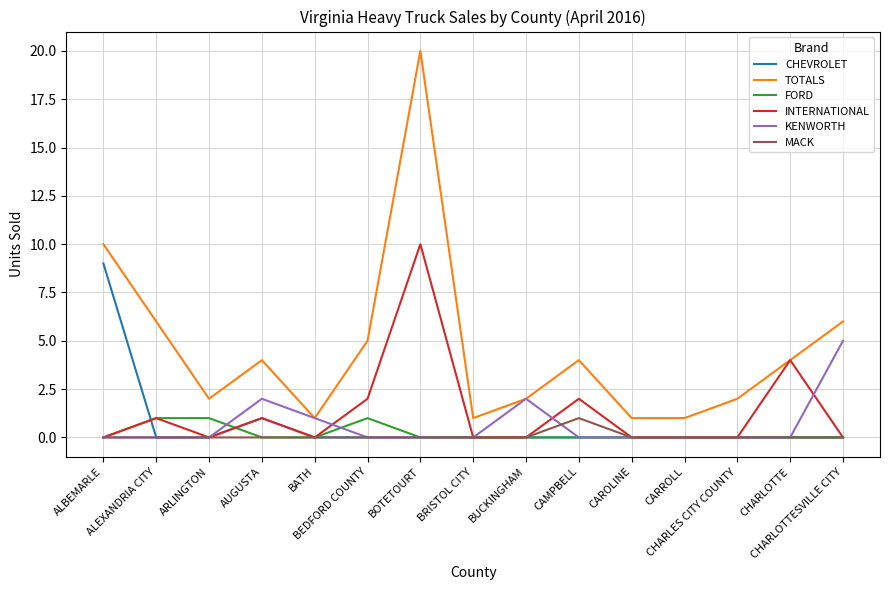

What is the maximum value shown in the chart?

20